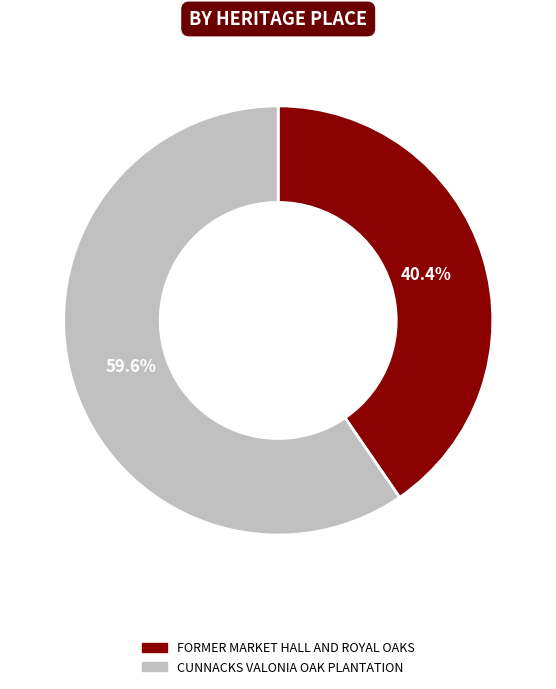

True or false: CUNNACKS VALONIA OAK PLANTATION accounts for 69% of the total.

False